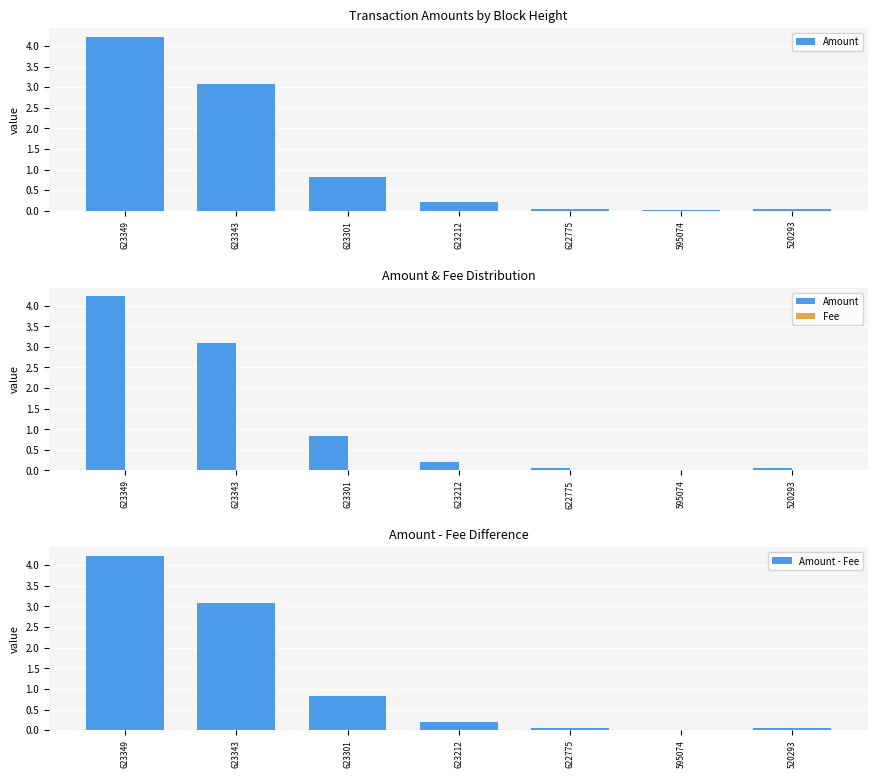

What is the total value across all series at 622775?

0.1